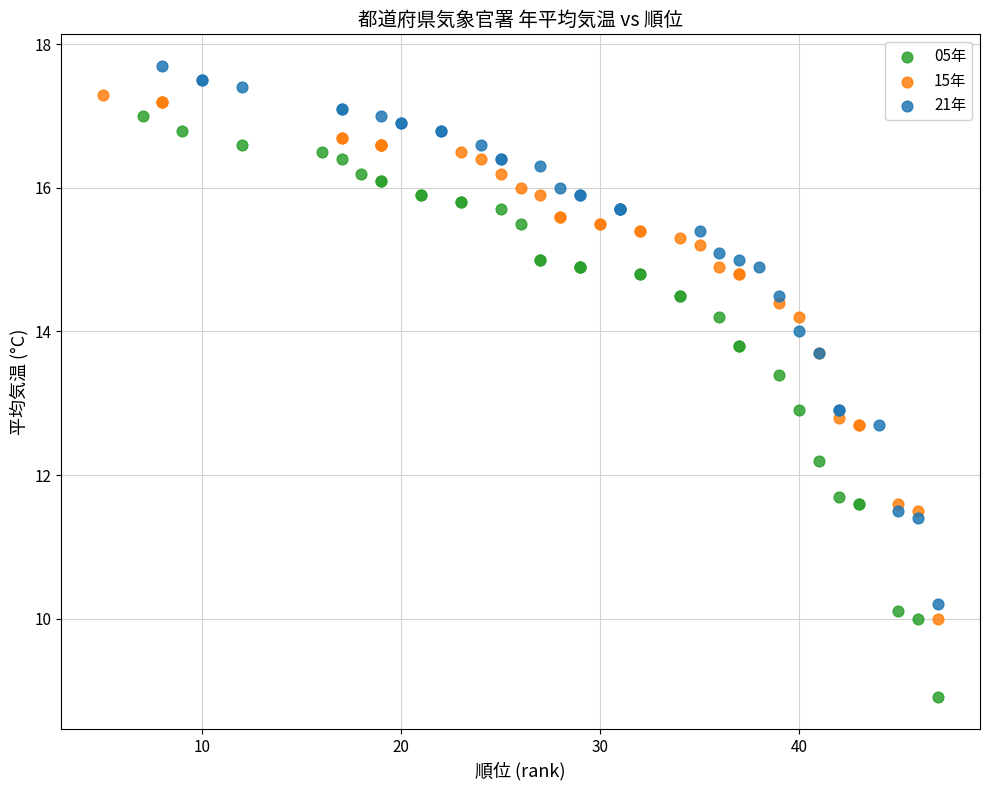

Which series has the widest spread of Y values?

05年